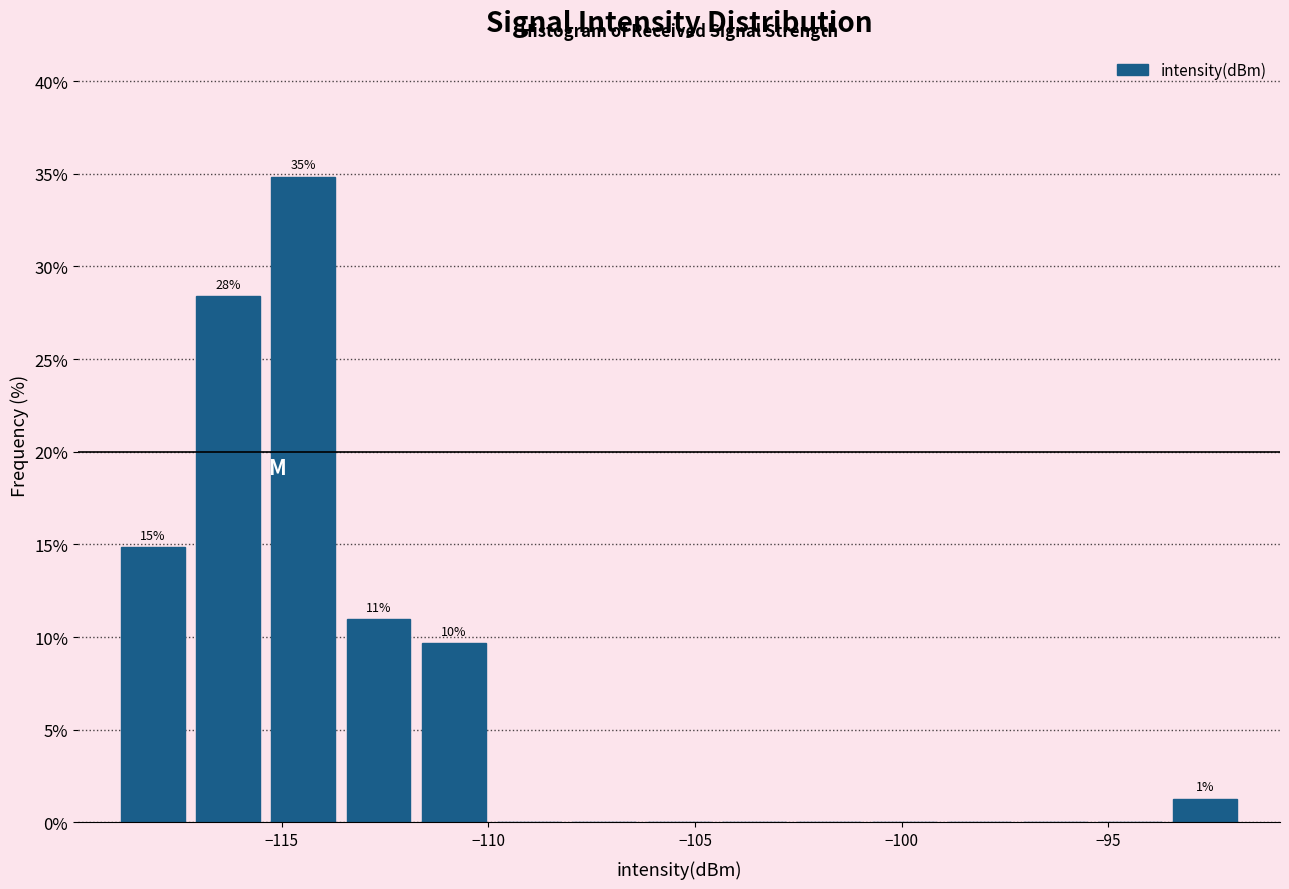

Around what value on the x-axis is the tallest bar? Give the approximate position of its centre, as read against the axis.

-114.5